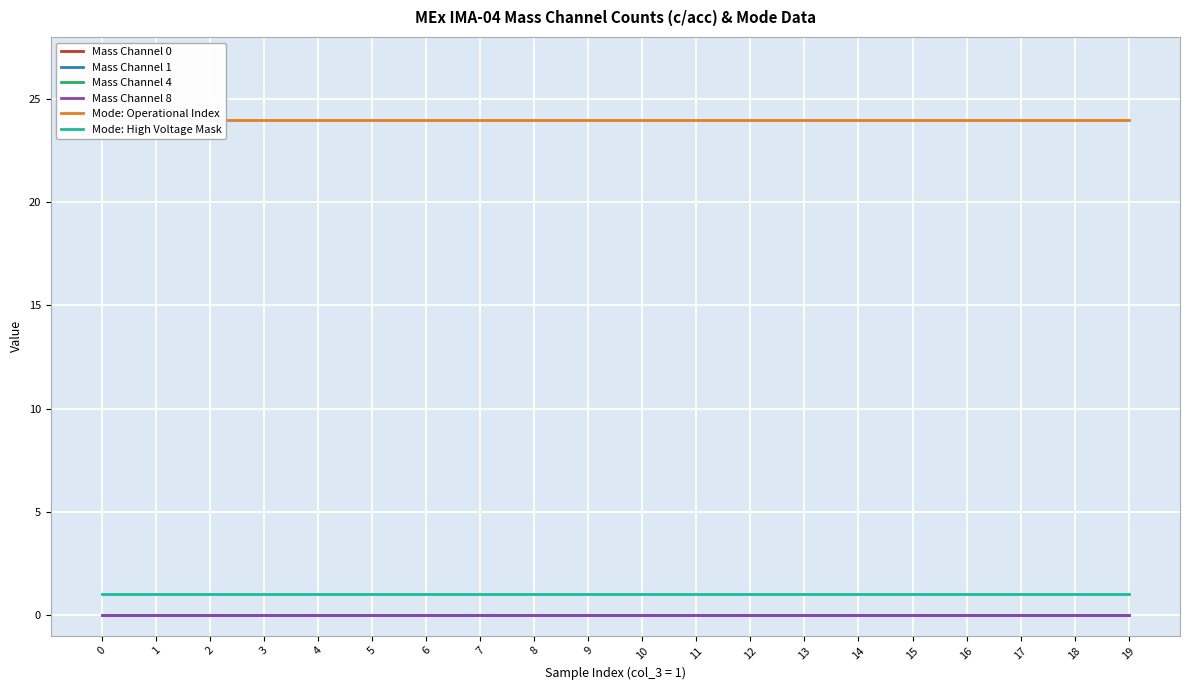

Is the value of Mode: Operational Index at 11 greater than the value of Mass Channel 8 at 10?

Yes